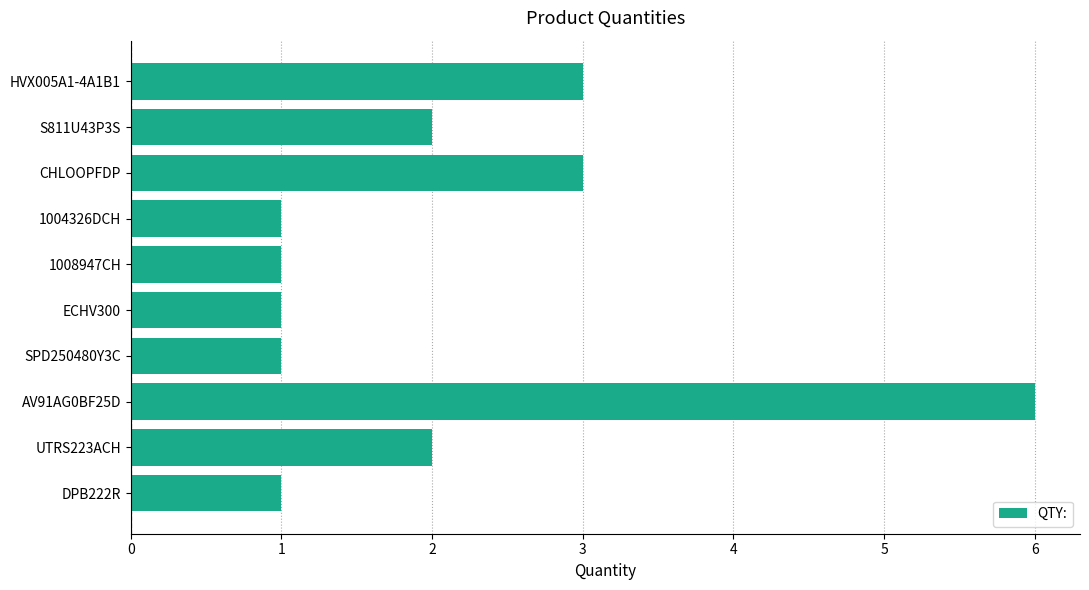

What is the label of the 8th bar from the top?

AV91AG0BF25D